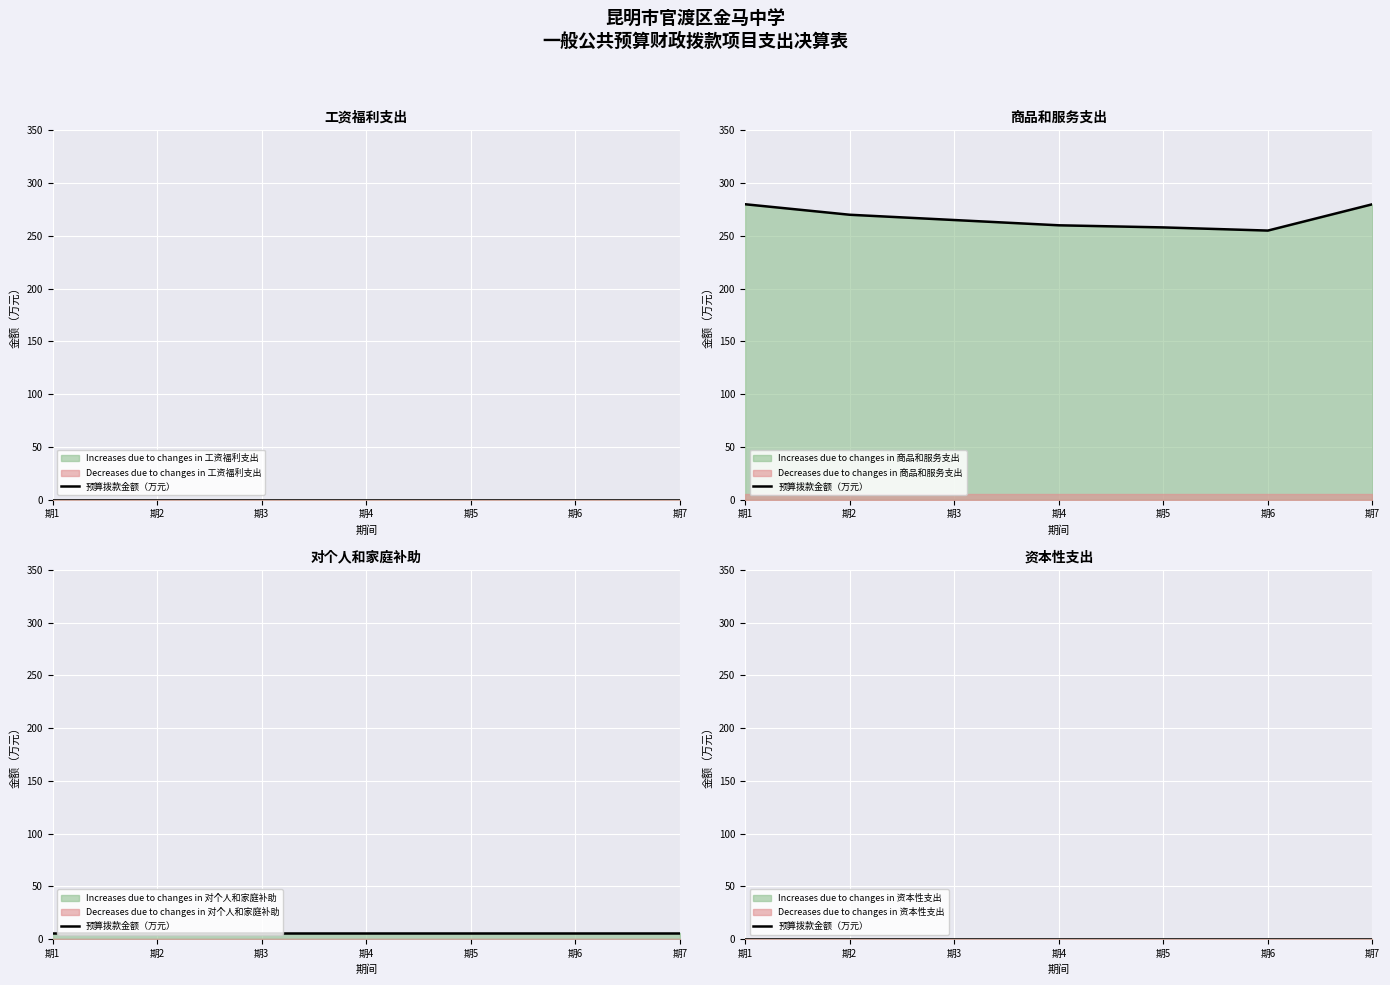

Rank the series by their maximum value, from lowest to highest.

工资福利支出, 资本性支出, 对个人和家庭的补助, 商品和服务支出